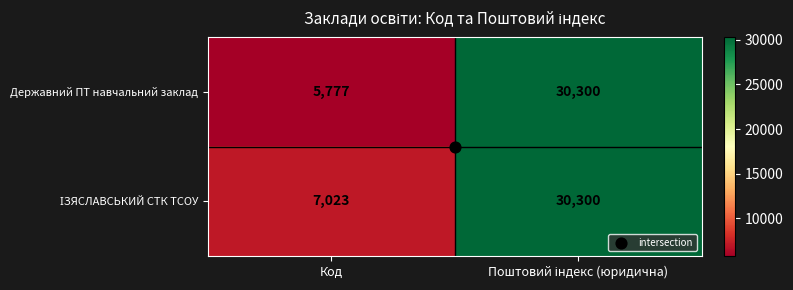

True or false: Державний ПТ навчальний заклад has a value of 3245 at Код.

False